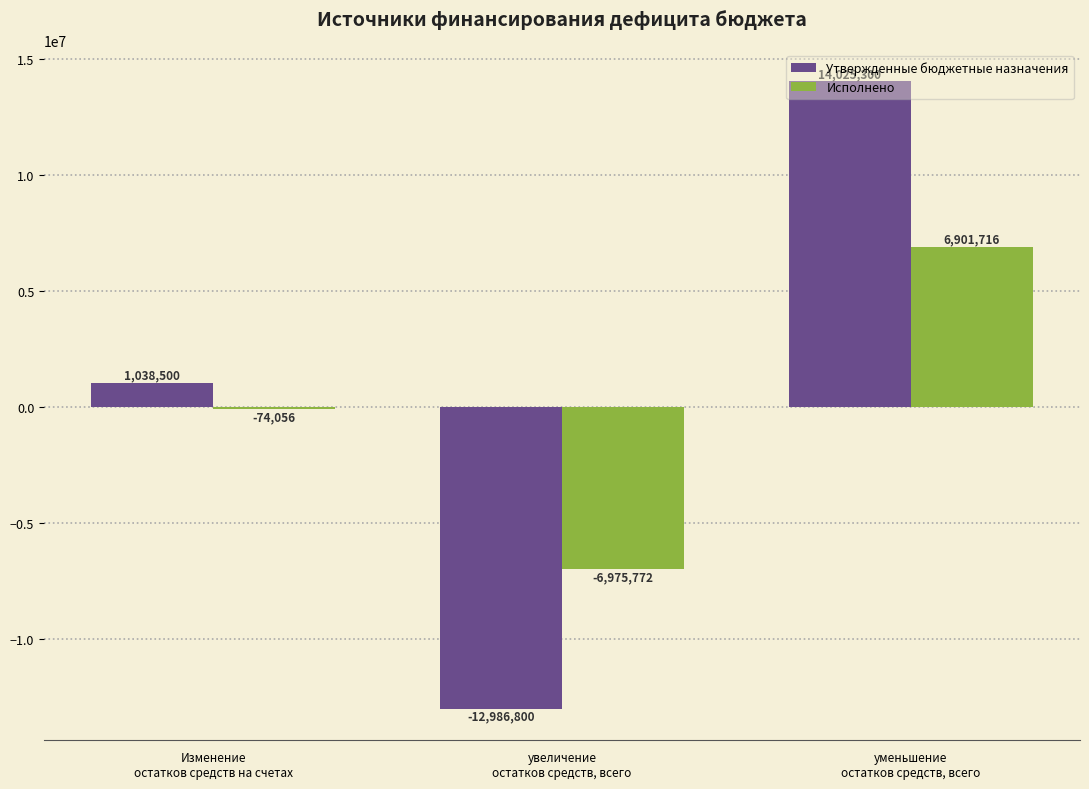

What is the total value across all series at уменьшение
остатков средств, всего?

20927015.7